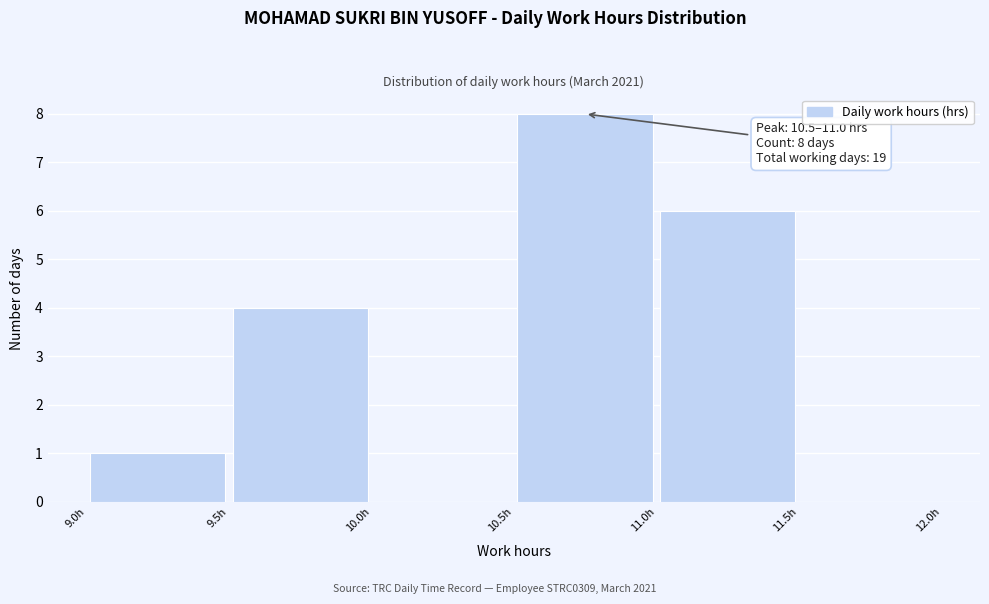

Over which range of the x-axis is the bar tallest?

10.5 to 11.0